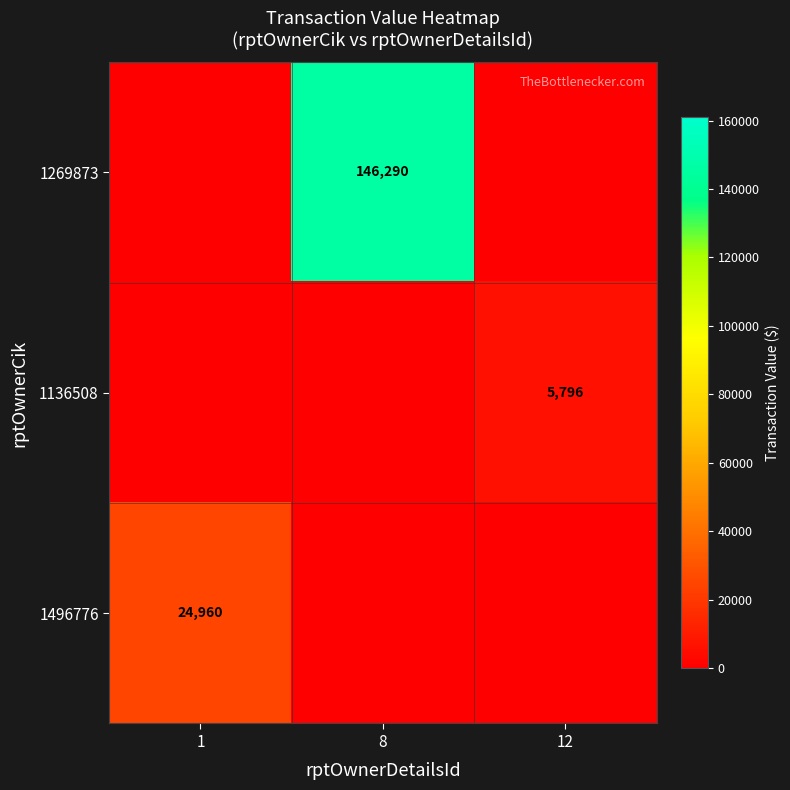

The value of 1269873 at 8 is 81324. True or false?

False